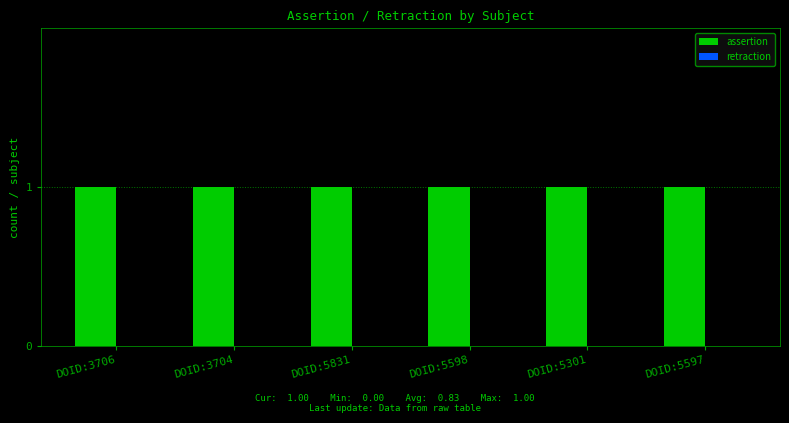

What is the average value of the assertion series?

1